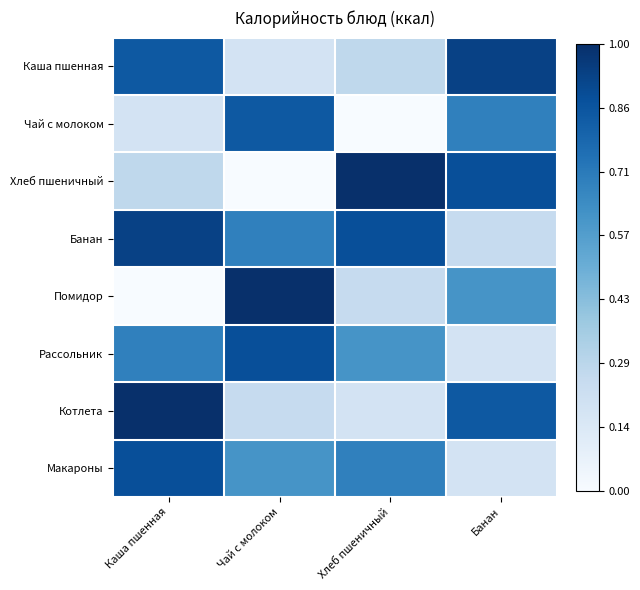

Which series has the widest spread of values?

Хлеб пшеничный